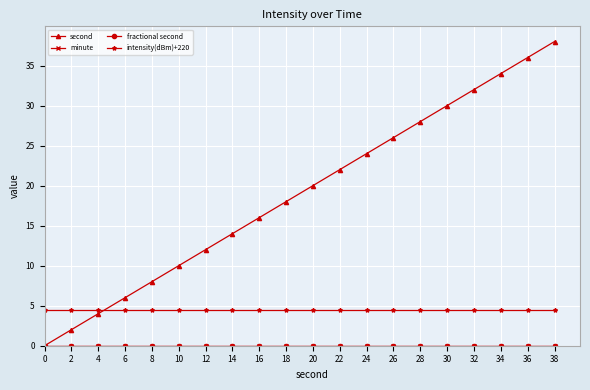

Is this an area chart (filled region under the line)?

No